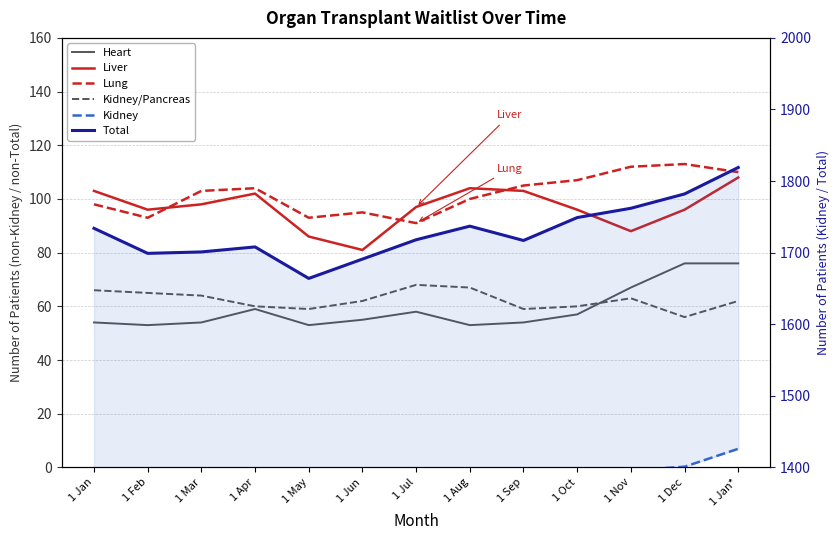

What is the total value across all series at 1 Dec?

3524